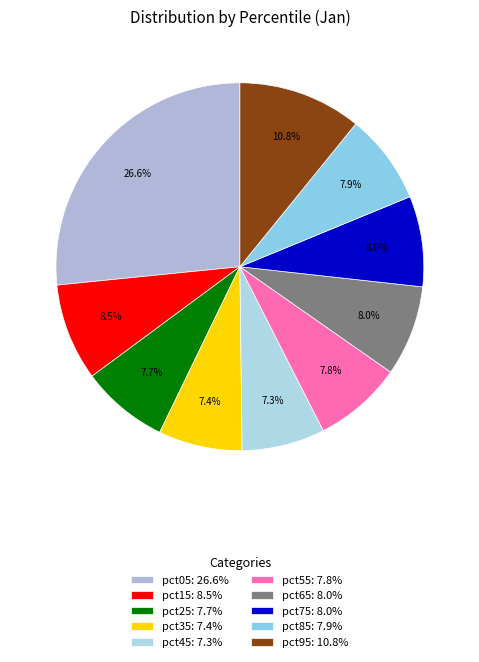

Is it true that pct25 is 8% of the pie?

True